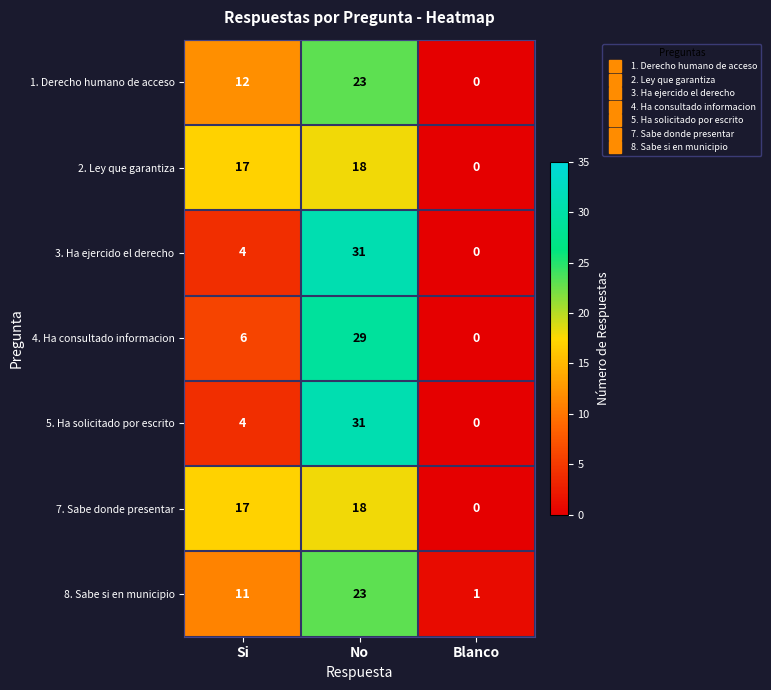

Is the value of 3. Ha ejercido el derecho at Si greater than the value of 2. Ley que garantiza at No?

No